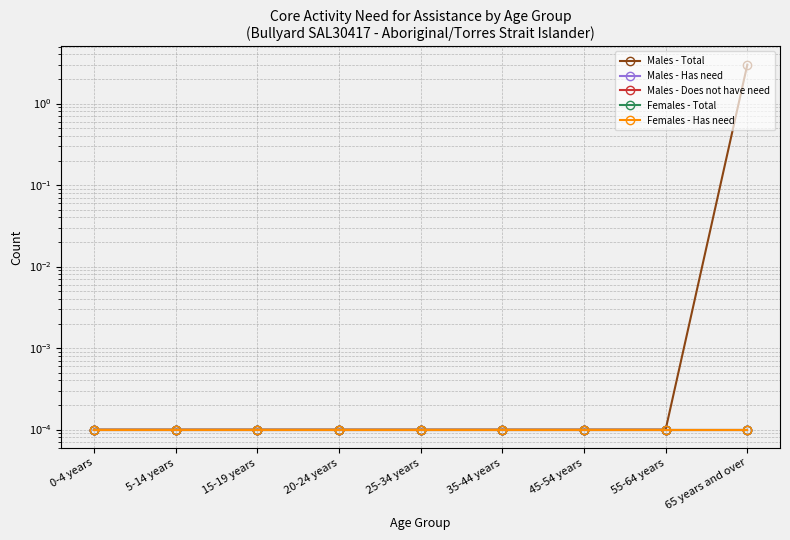

What is the label of the 5th point from the left?

25-34 years